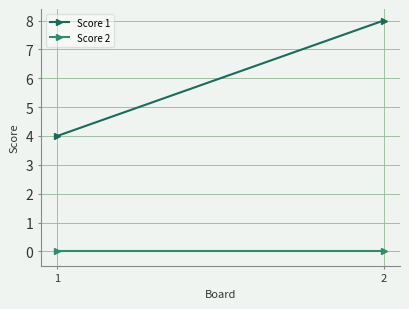

Reading right to left, transcribe all the data shown in this chart.

Score 1: 8	4
Score 2: 0	0